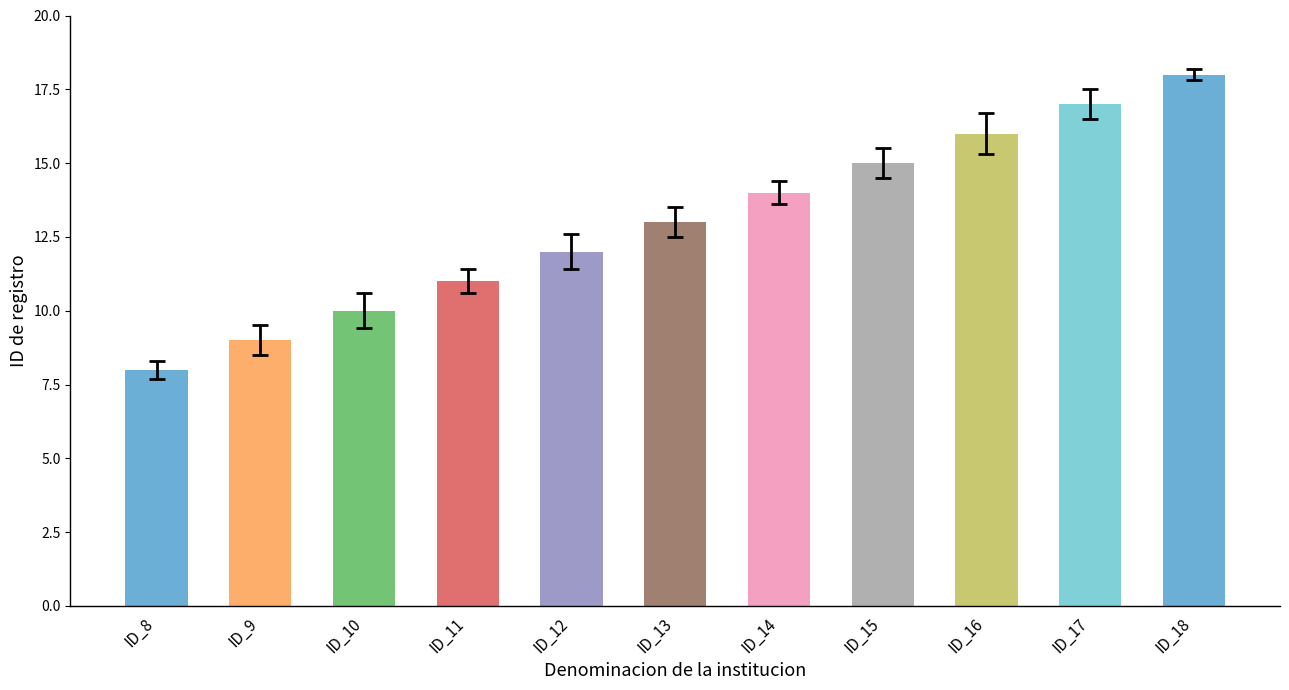

What is the difference between the values at ID_10 and ID_14?

4